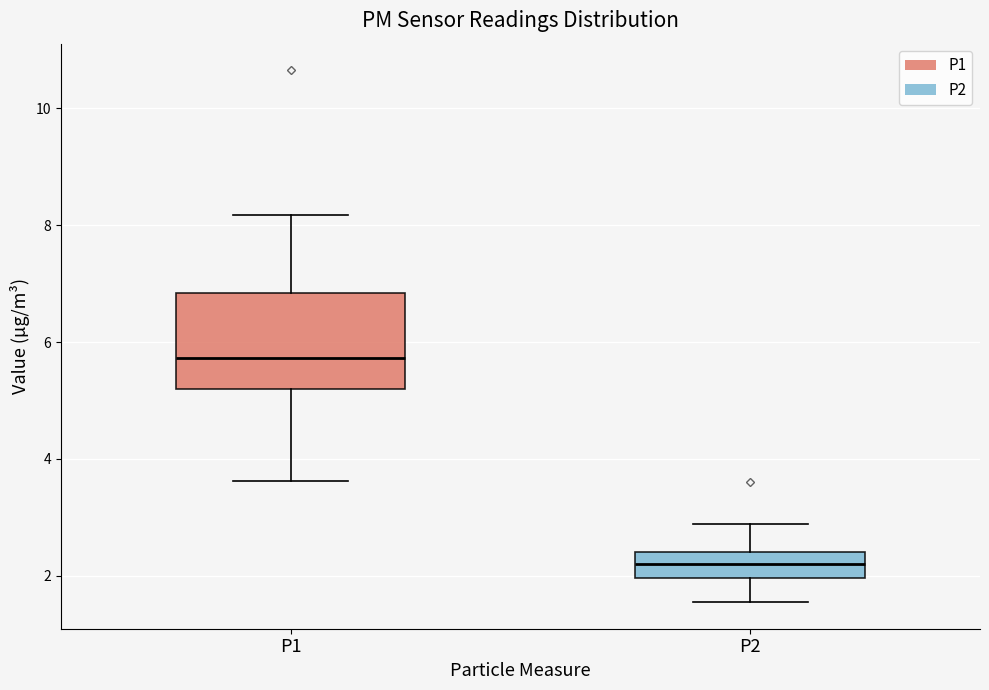

Where is the upper edge of the box for P1 on the y-axis? The values are not printed on the chart, so give them approximately, as read against the axis.

6.8